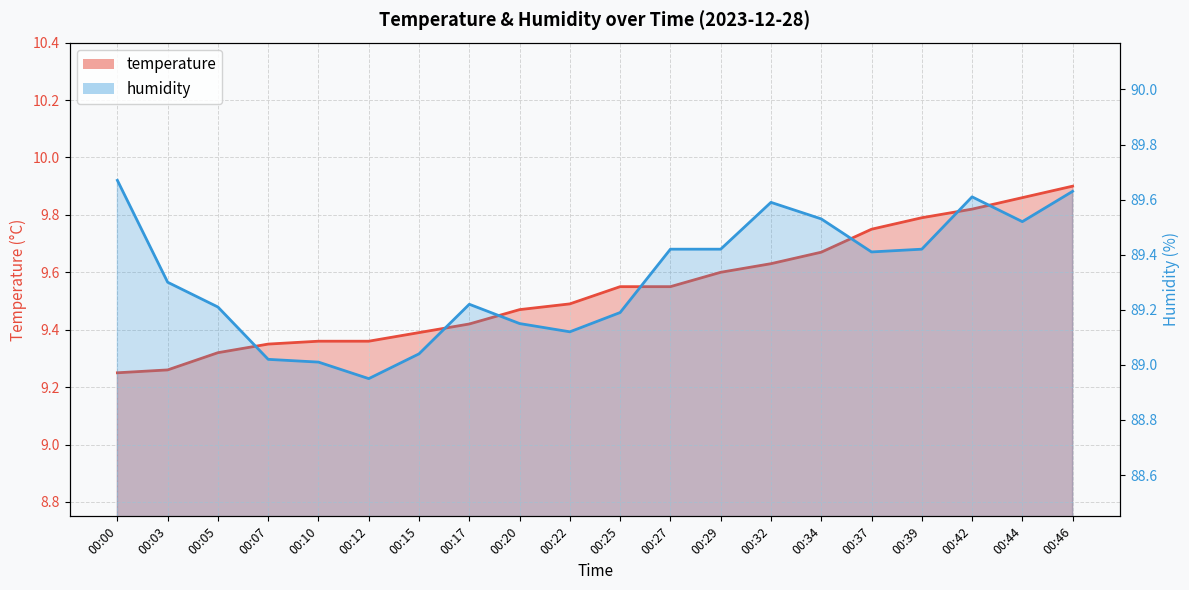

List the labels in order of temperature value, smallest first.

00:00, 00:03, 00:05, 00:07, 00:10, 00:12, 00:15, 00:17, 00:20, 00:22, 00:25, 00:27, 00:29, 00:32, 00:34, 00:37, 00:39, 00:42, 00:44, 00:46